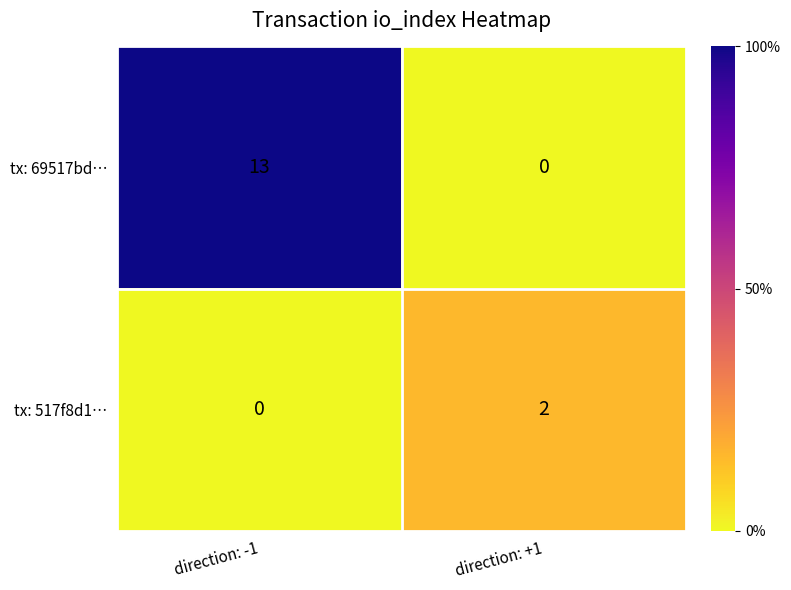

List the series in order of their overall mean, highest first.

tx: 69517bd…, tx: 517f8d1…